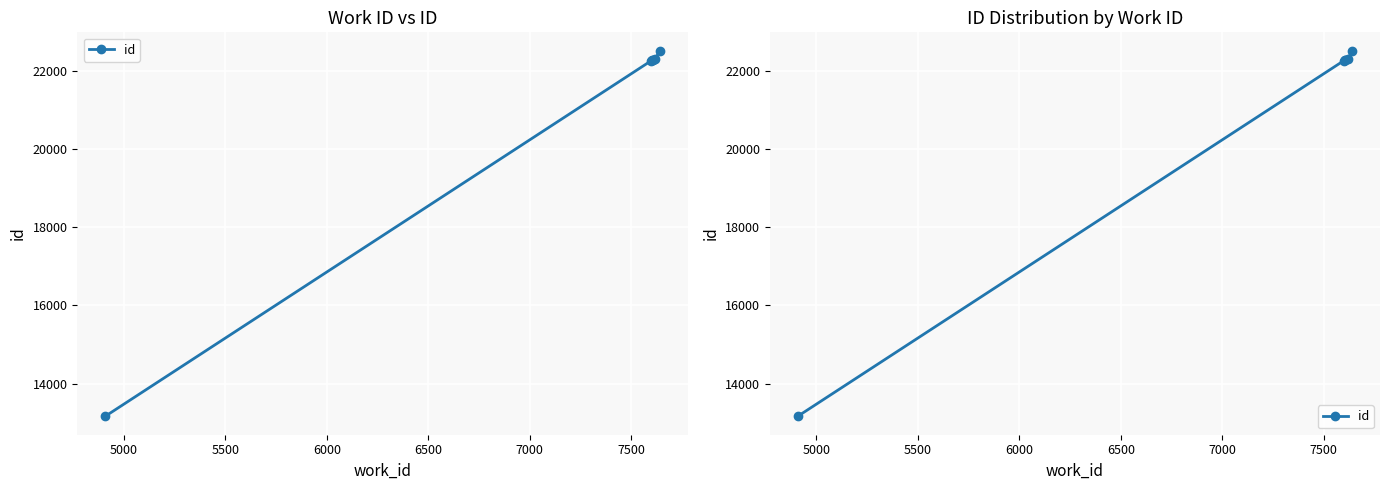

True or false: the data shows 39976 at 5500.

False